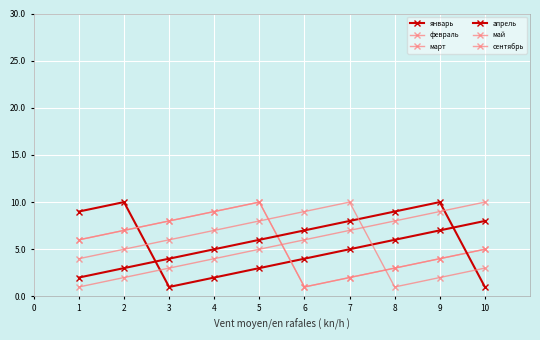

Does the chart have visible grid lines?

Yes